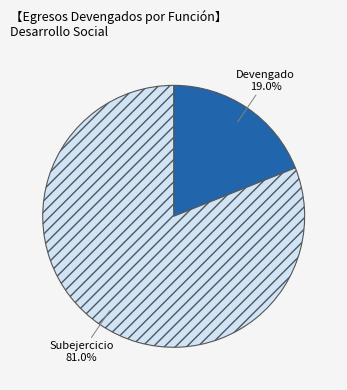

Is there a majority slice in this chart?

Yes